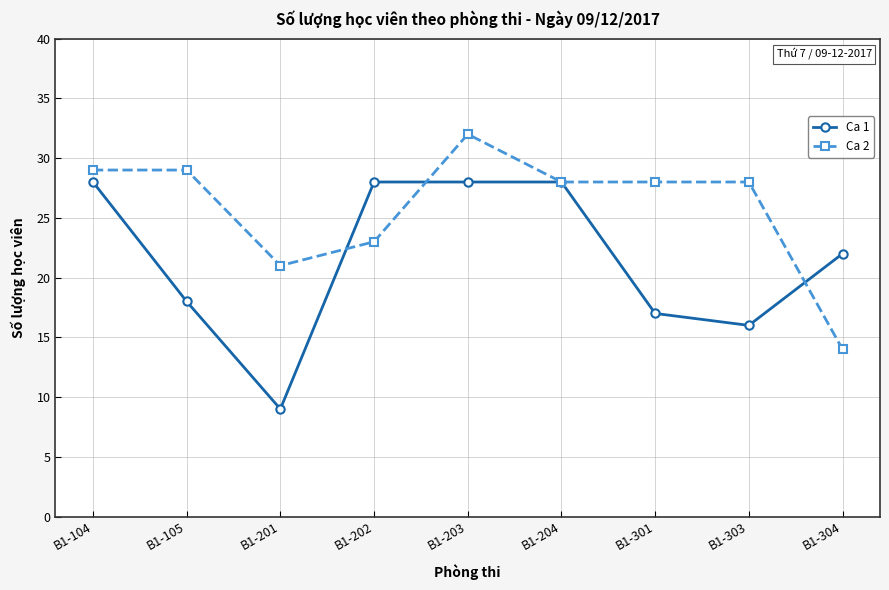

Count the number of data series in this chart.

2